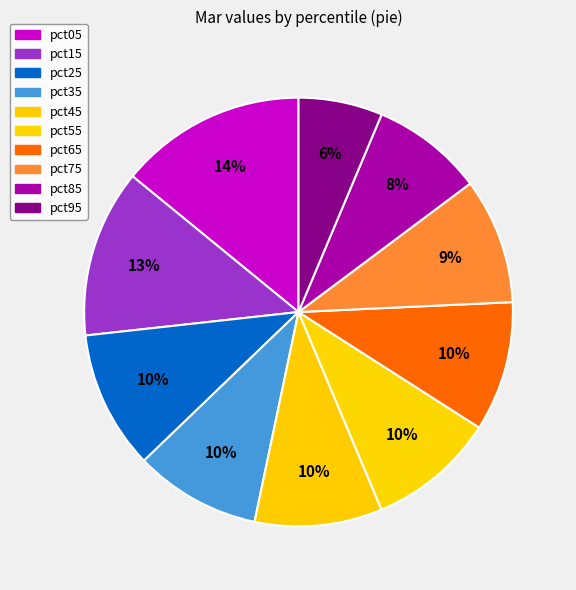

What percentage do pct95 and pct15 together represent?

19.0%